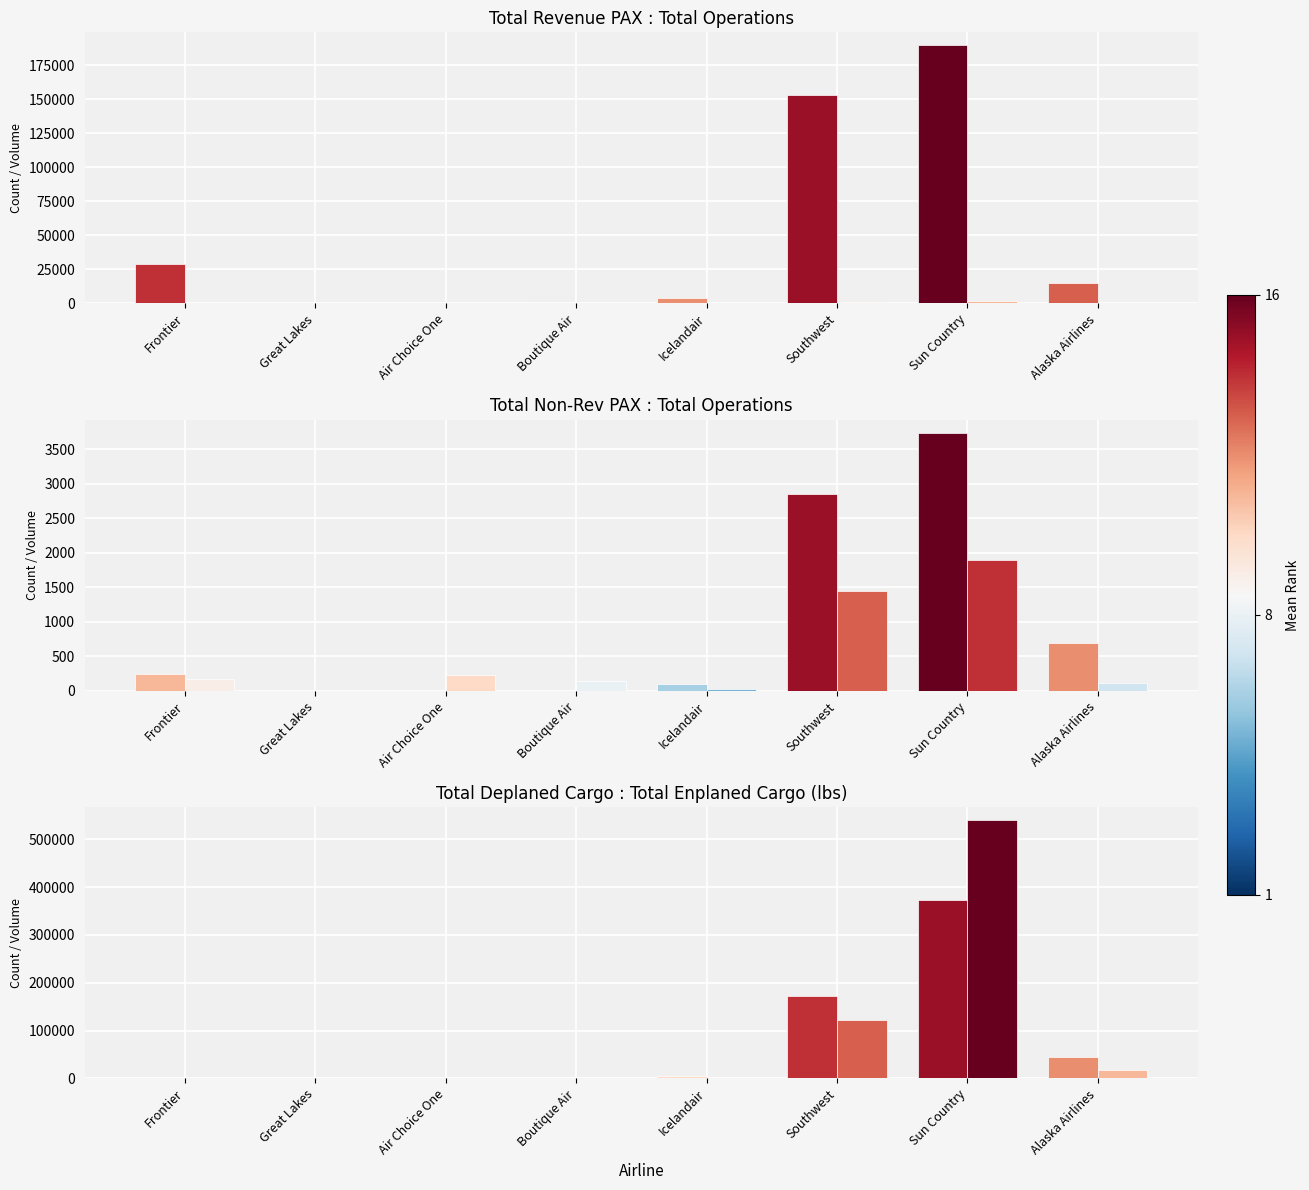

How many distinct data groups are displayed?

5